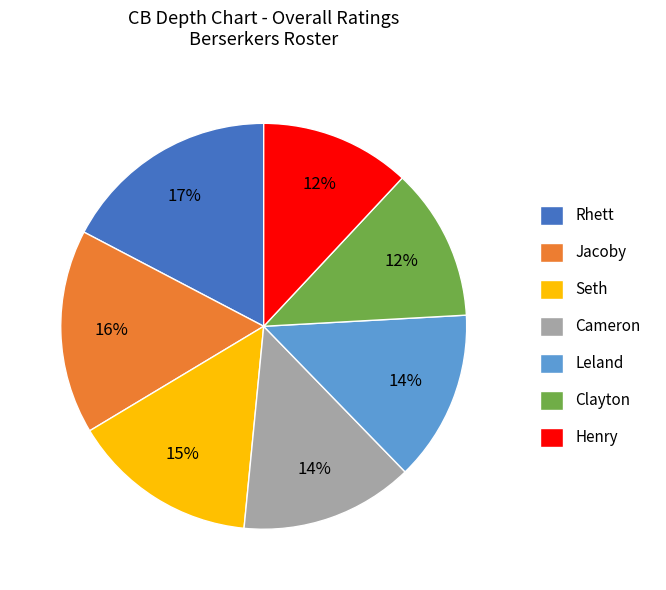

To the nearest percent, what is the difference between the Cameron and Jacoby slice percentages?

2%